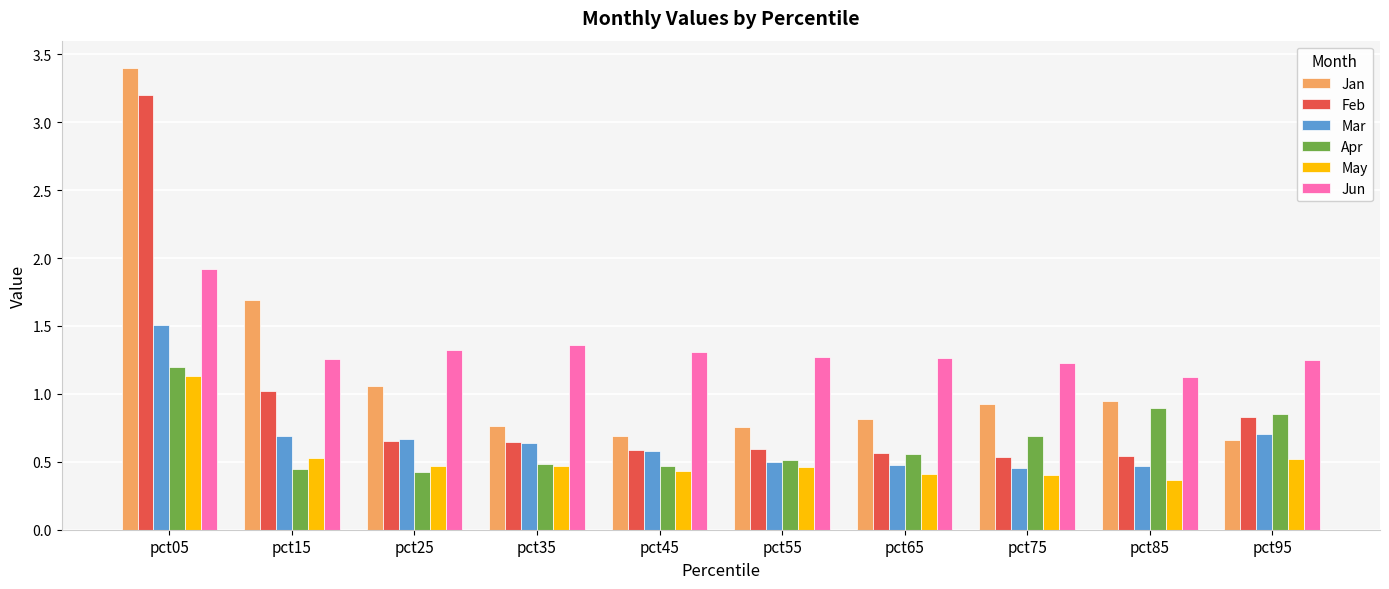

True or false: May has a value of 0.5 at pct25.

True